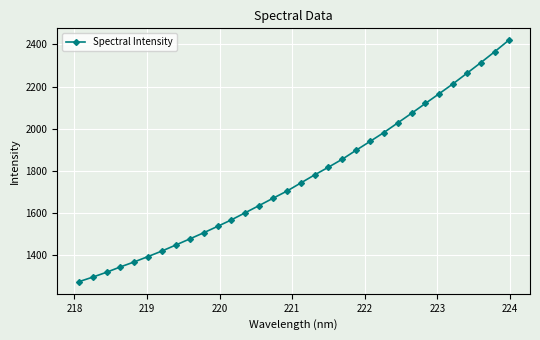

Does the chart display data point markers on the line(s)?

Yes